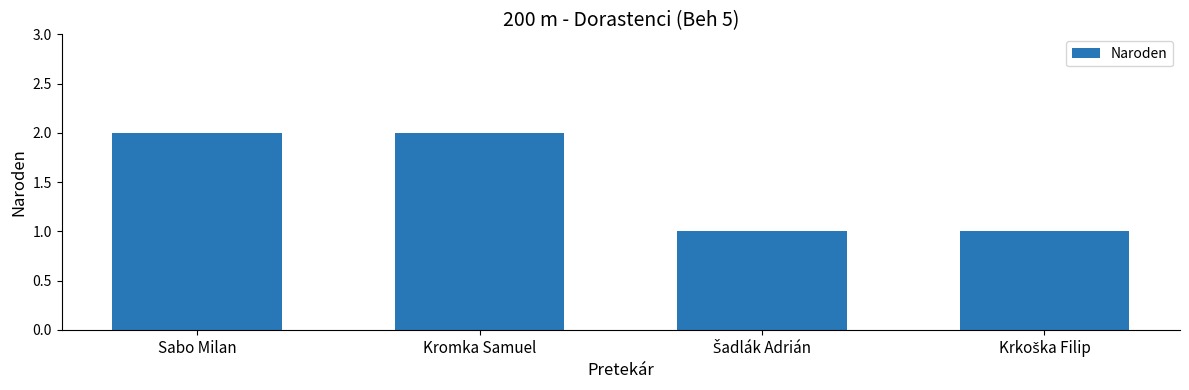

Reading right to left, list all the values displayed in this chart.

1	1	2	2